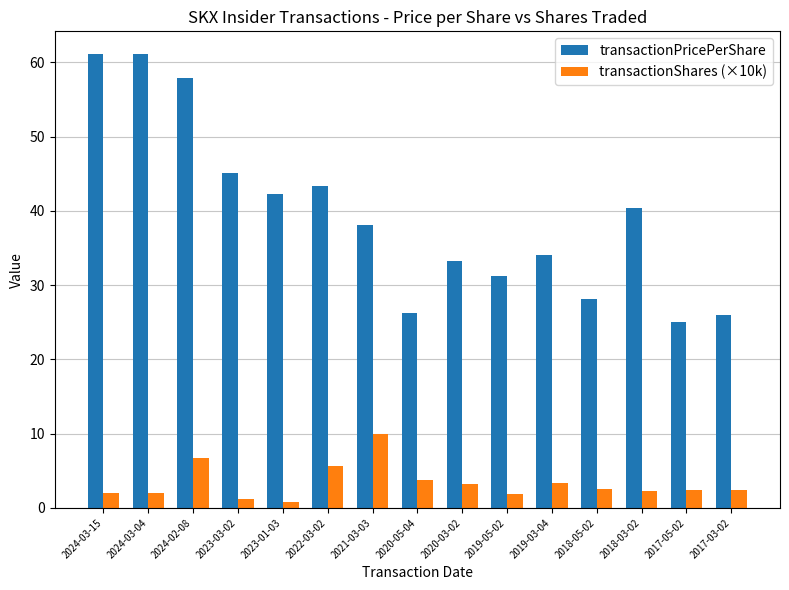

How many groups of bars are there?

15